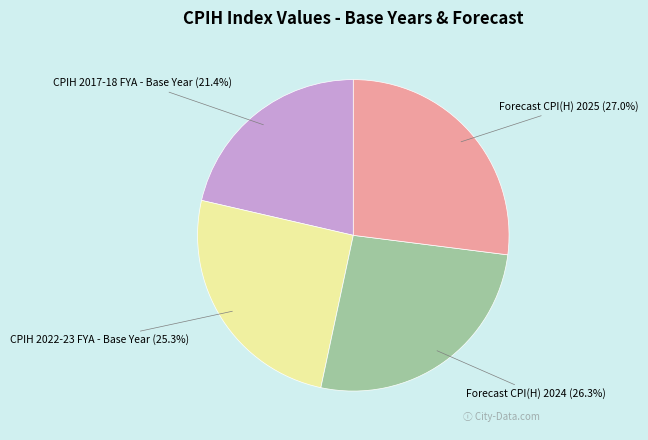

Is there any slice that represents more than half of the pie?

No